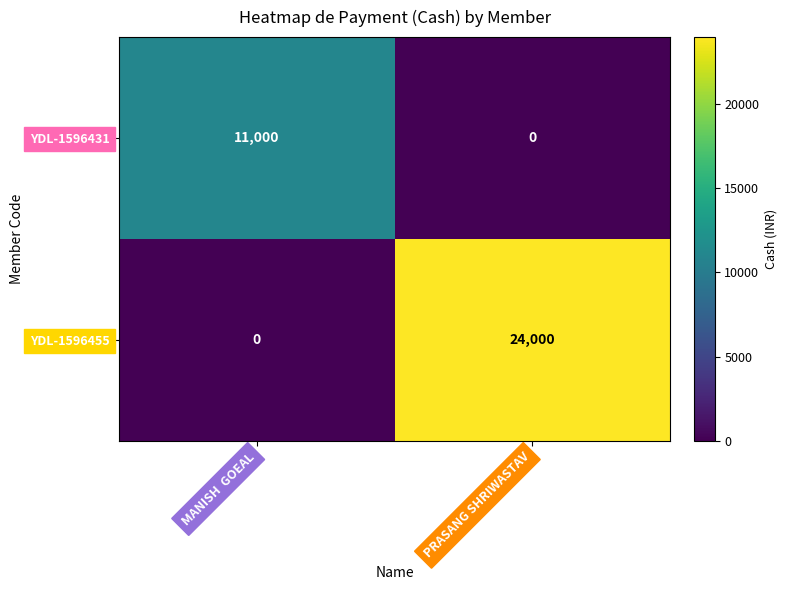

How many data points in YDL-1596431 are less than 11000?

1